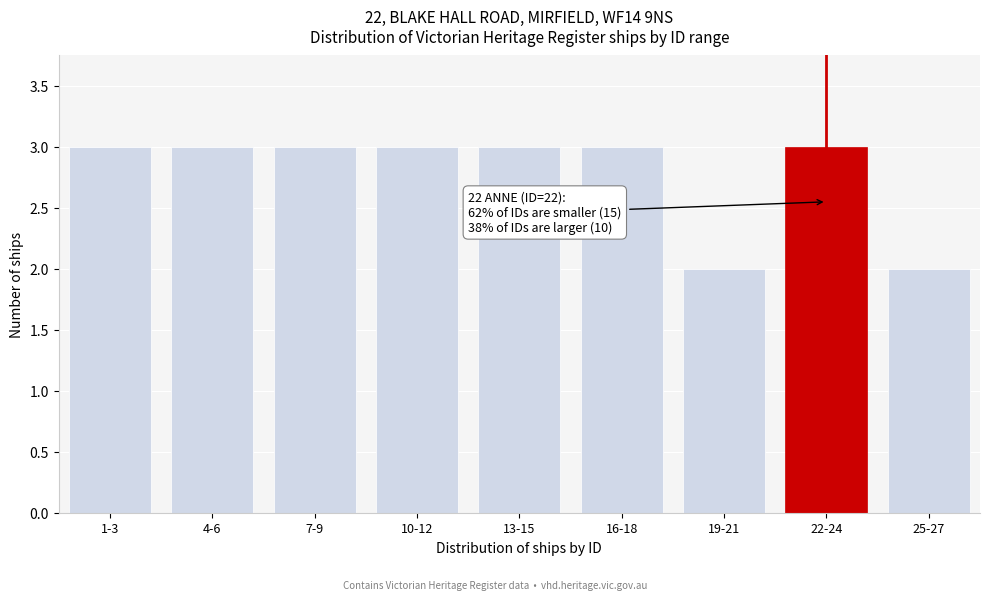

Reading left to right, transcribe all the data shown in this chart.

3	3	3	3	3	3	2	3	2